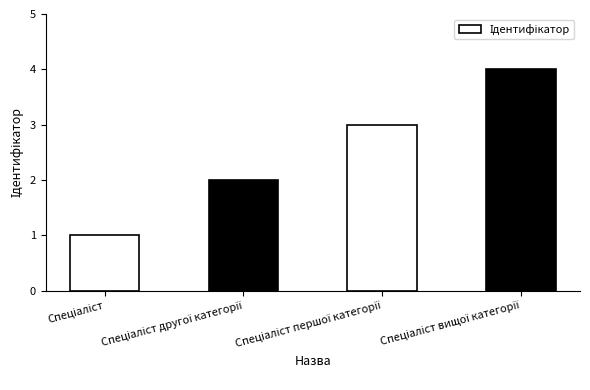

How many bars are there in total?

4